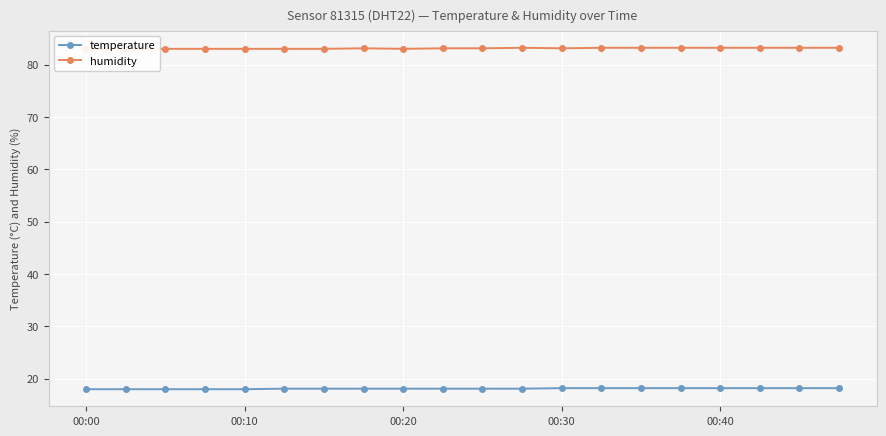

The value of temperature at 15 is 18.2. True or false?

True